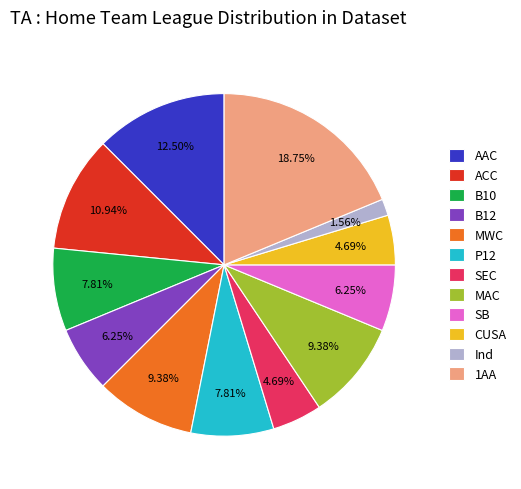

Is it true that B10 is 8% of the pie?

True